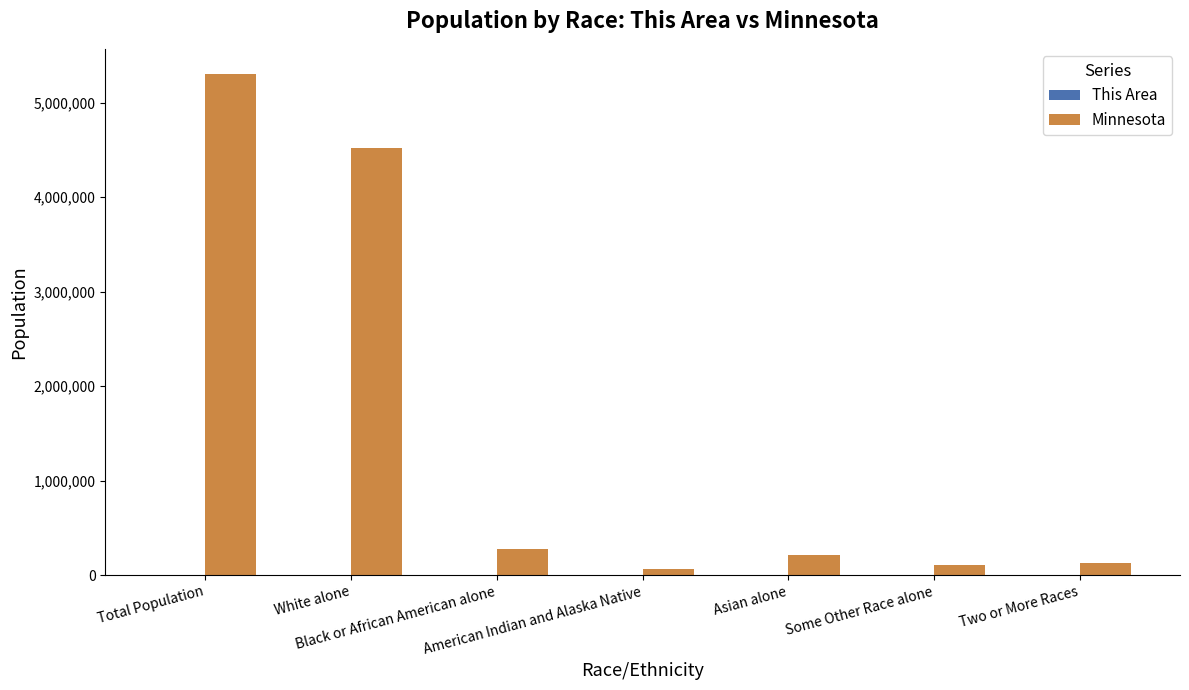

What is the maximum value for Minnesota?

5303925